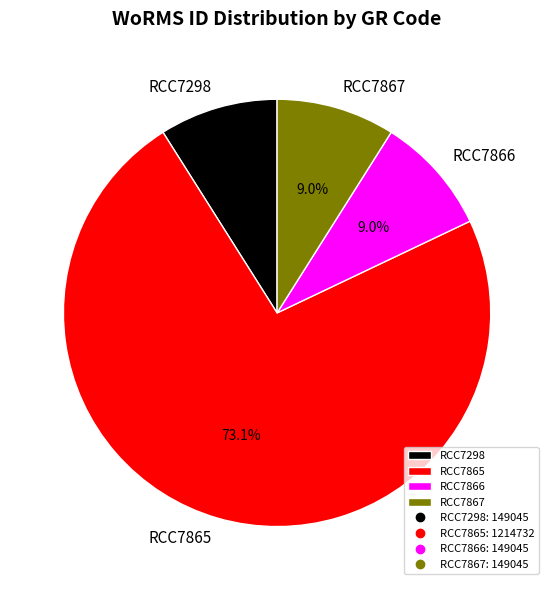

Combined, do RCC7866 and RCC7298 account for over 50%?

No